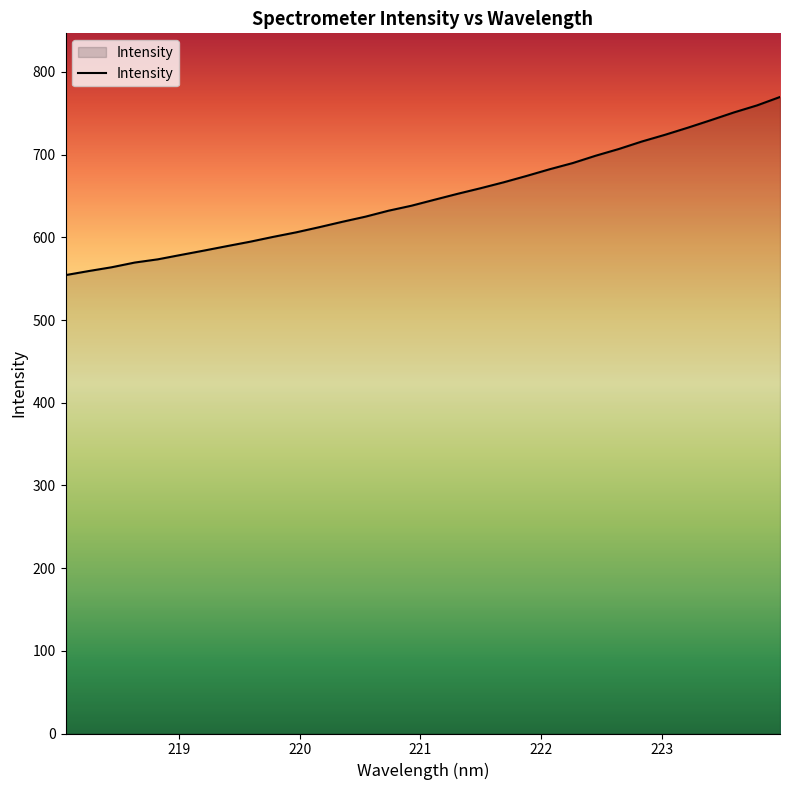

What is the smallest value displayed?

554.3